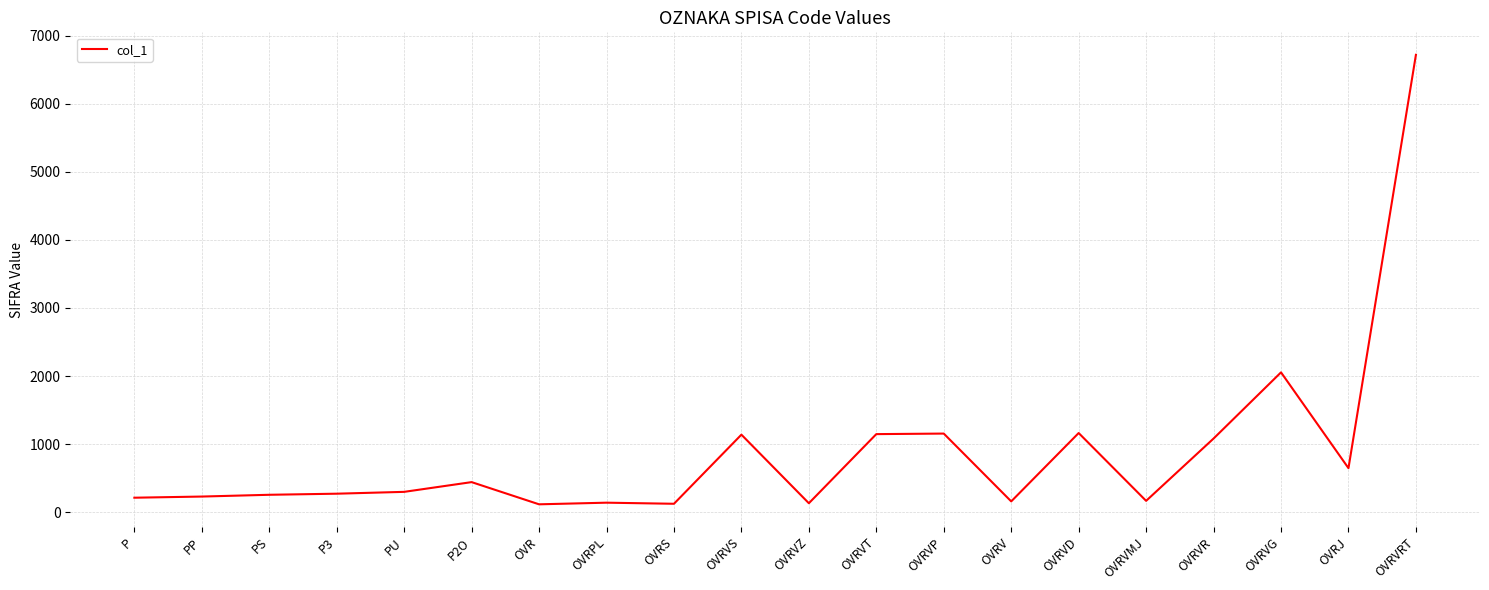

What is the greatest value displayed?

6718